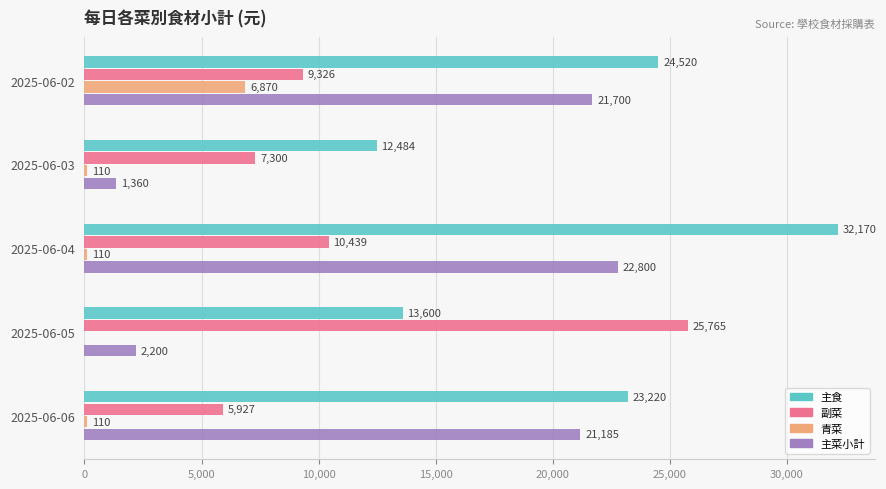

Which series has the largest total across all categories?

主食